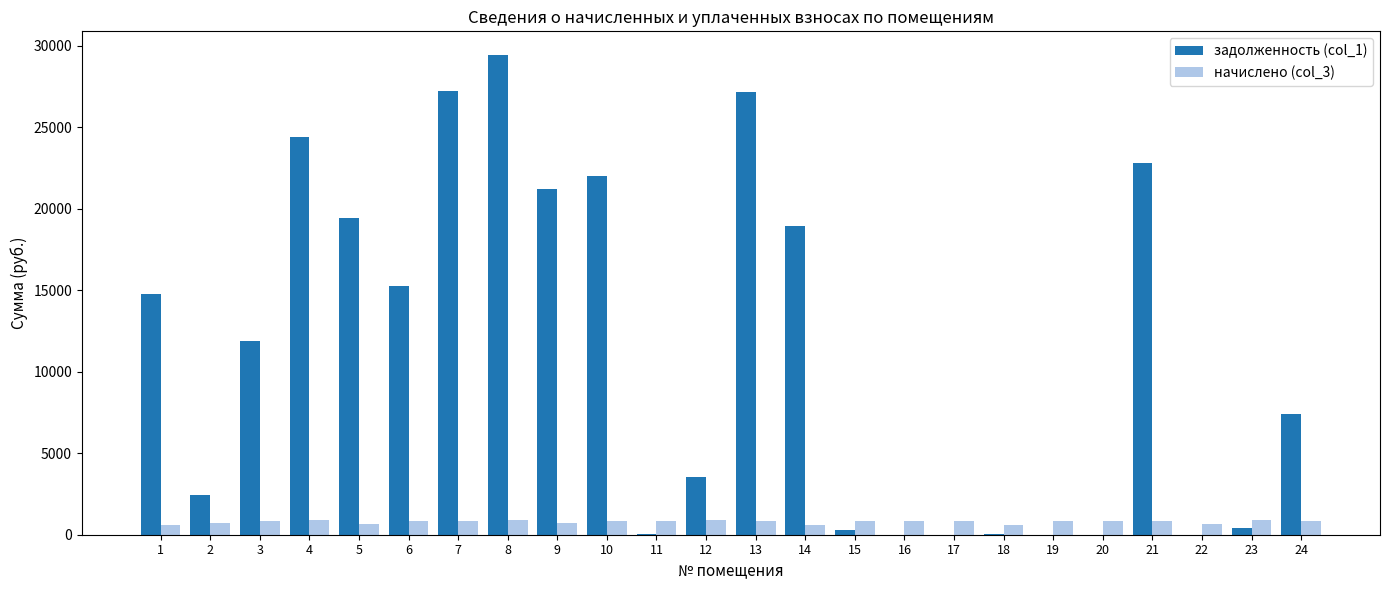

Which category has the highest value in the задолженность (col_1) series?

8